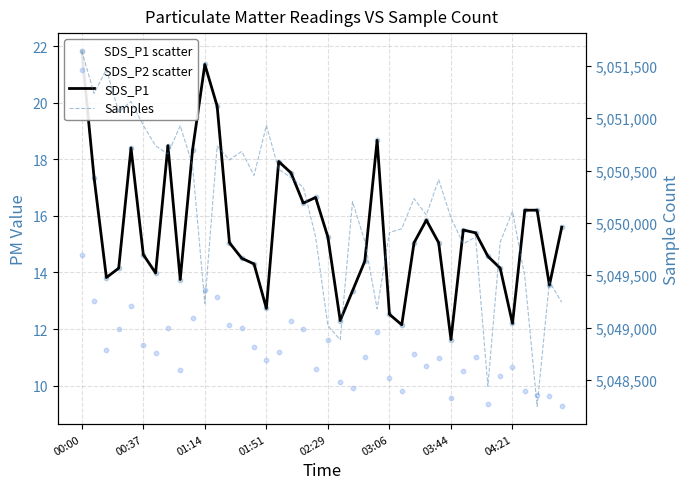

What is the total value across all series at 16?

5050559.0